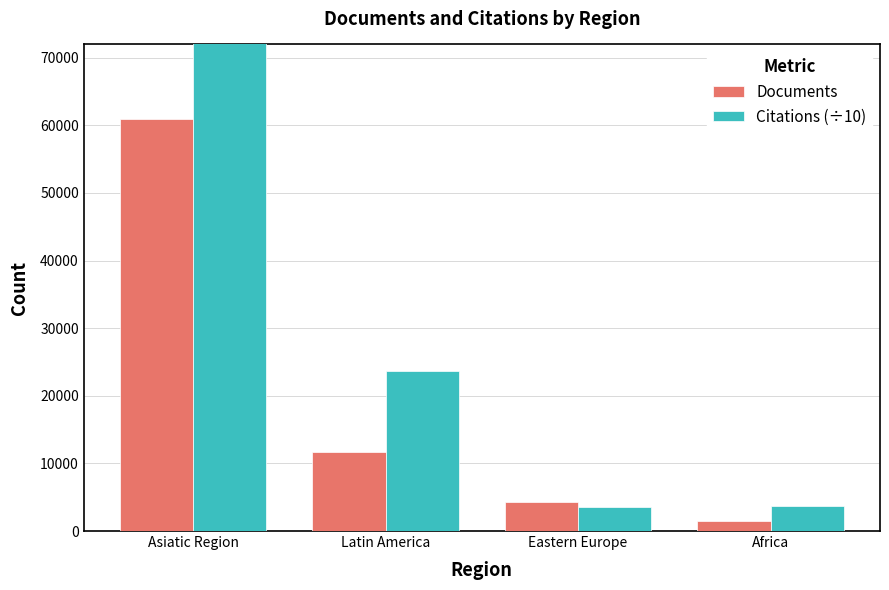

What is the sum of all Documents values?

78360.0